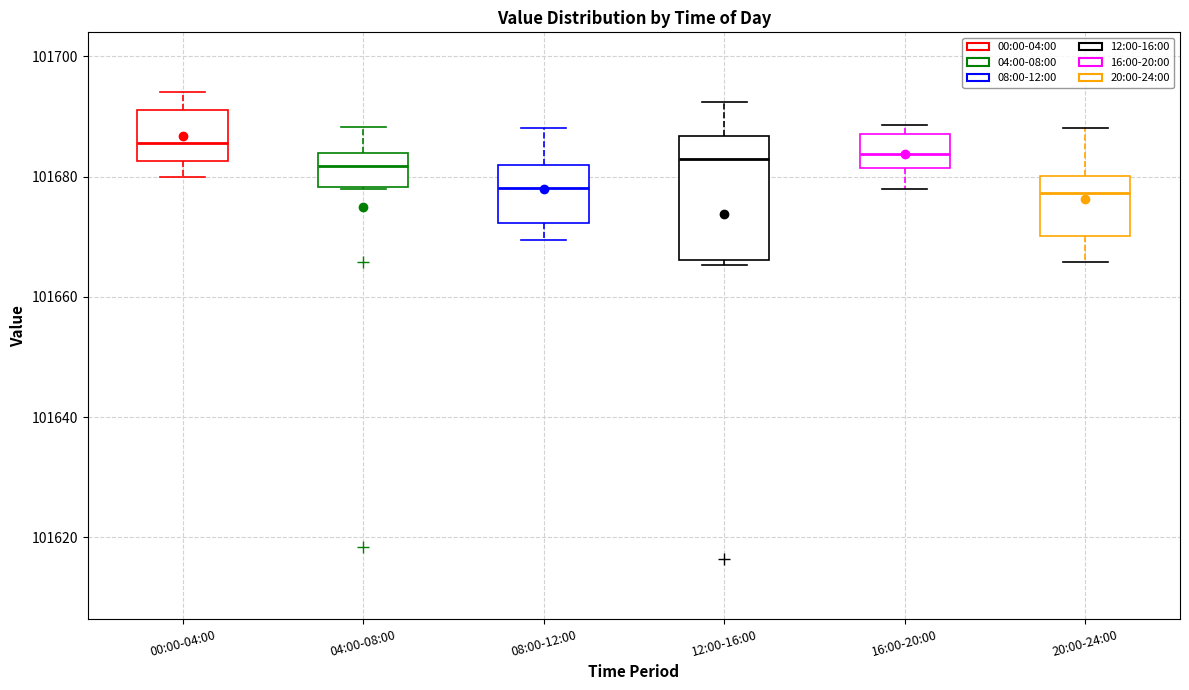

Where does the lower whisker of the box for 00:00-04:00 end on the y-axis? The values are not printed on the chart, so give them approximately, as read against the axis.

101680